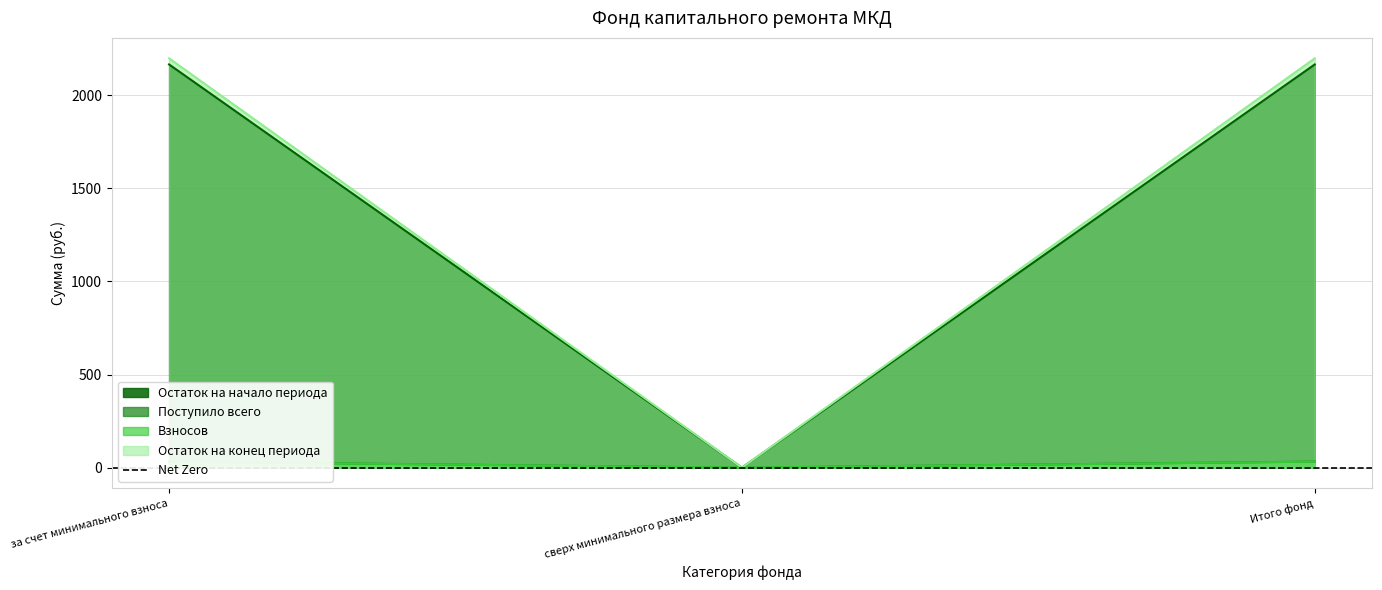

What value does the Остаток на начало периода series have at Итого фонд?

2164.2